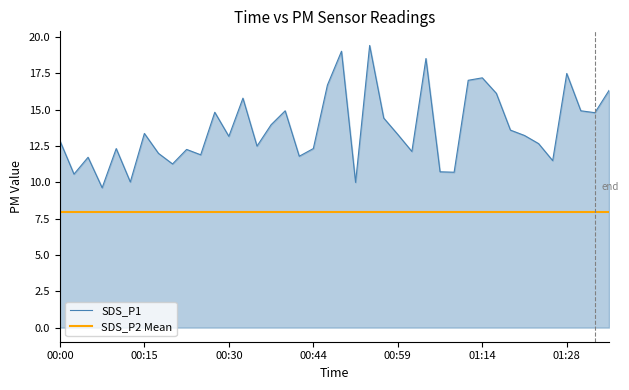

What is the maximum value shown in the chart?

19.4